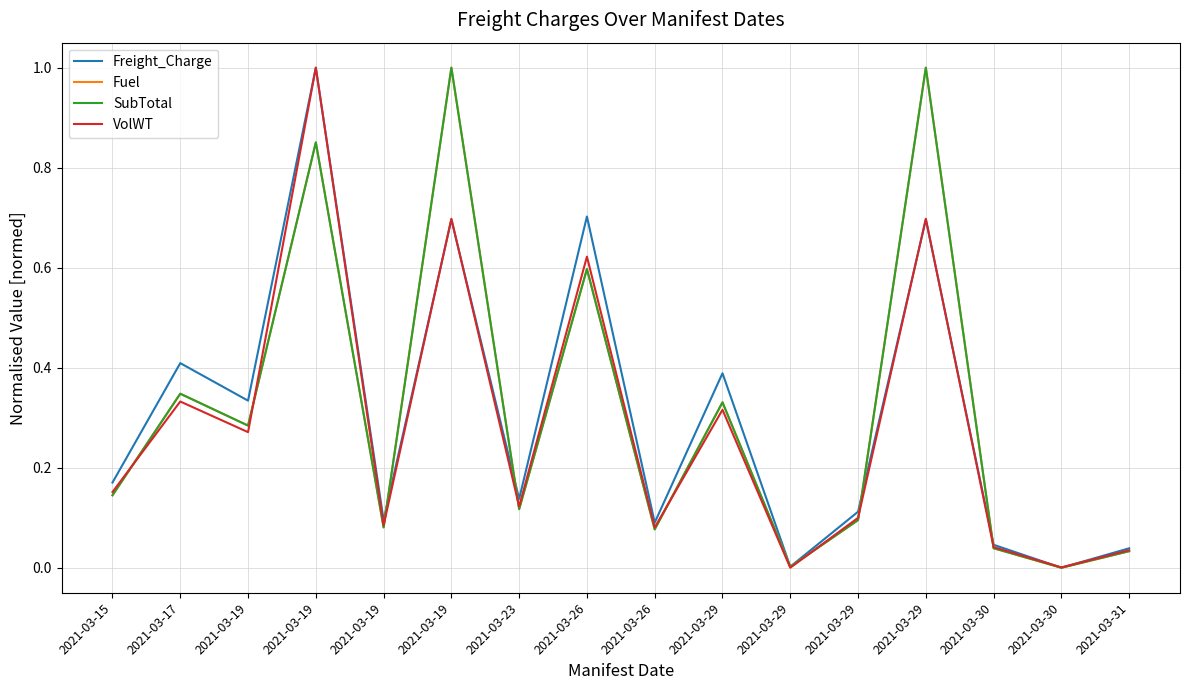

Does the chart display data point markers on the line(s)?

No